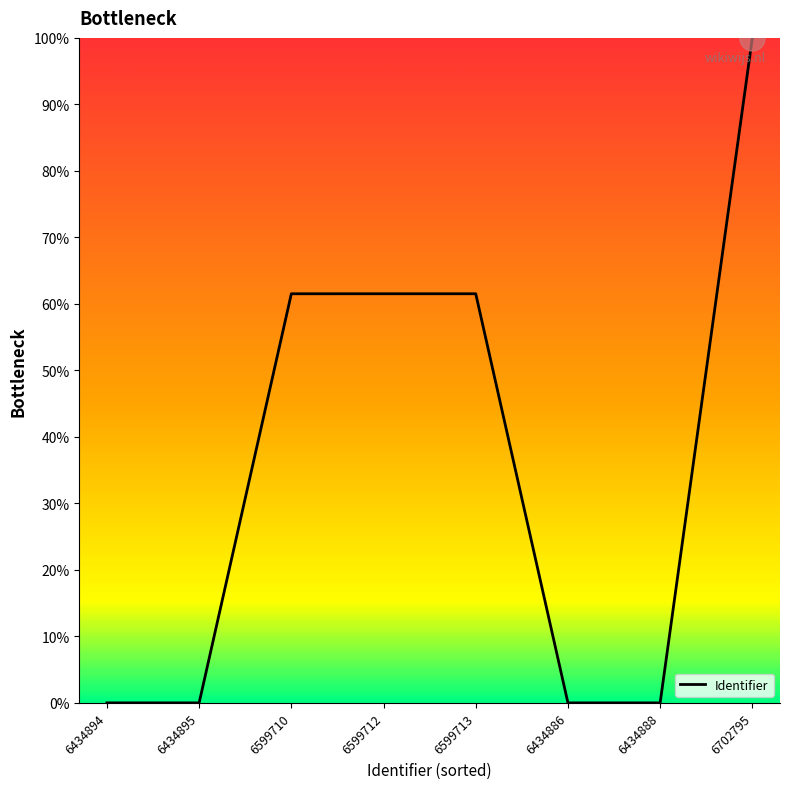

What is the change in value from 6434894 to 6599712?

+61.5